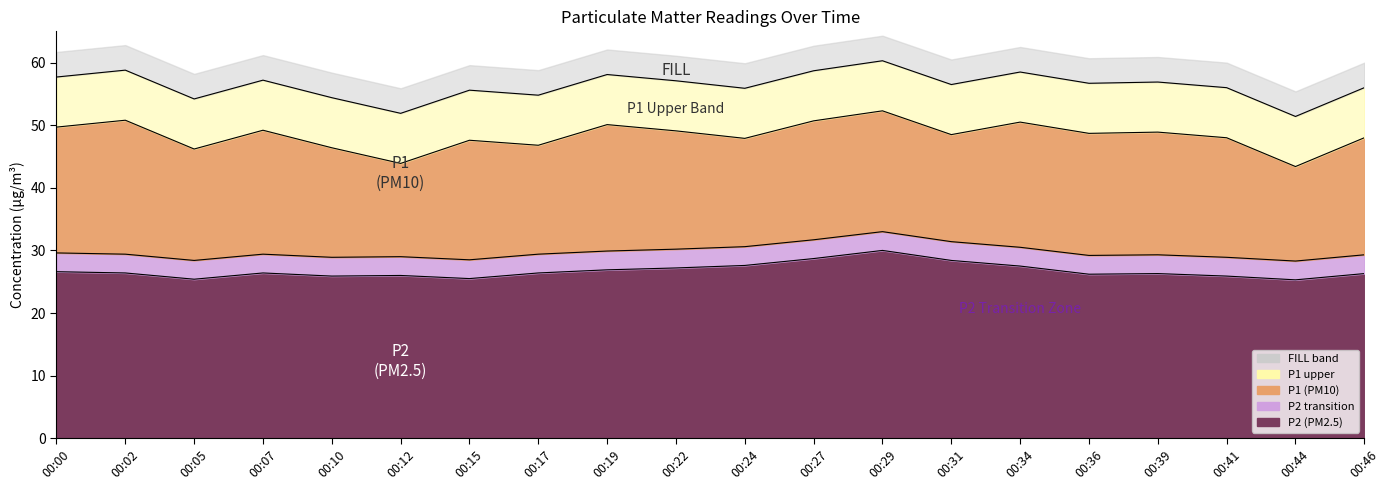

Reading right to left, transcribe all the data shown in this chart.

P1: 48.0	43.4	48.0	48.9	48.7	50.5	48.5	52.3	50.7	47.9	49.1	50.1	46.8	47.6	43.9	46.4	49.2	46.2	50.8	49.7
P2: 26.3	25.3	25.9	26.3	26.2	27.5	28.4	30.0	28.7	27.6	27.2	26.9	26.4	25.5	26.0	25.9	26.4	25.4	26.4	26.6